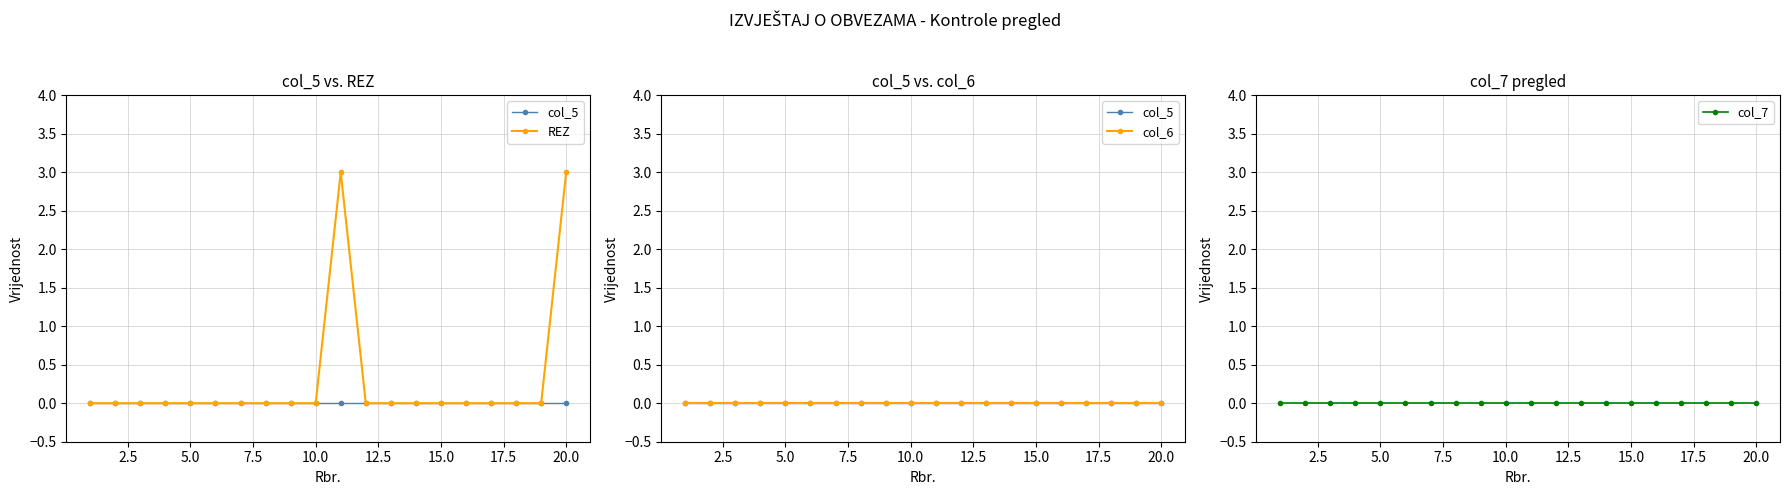

How many values in the REZ series exceed 0?

2